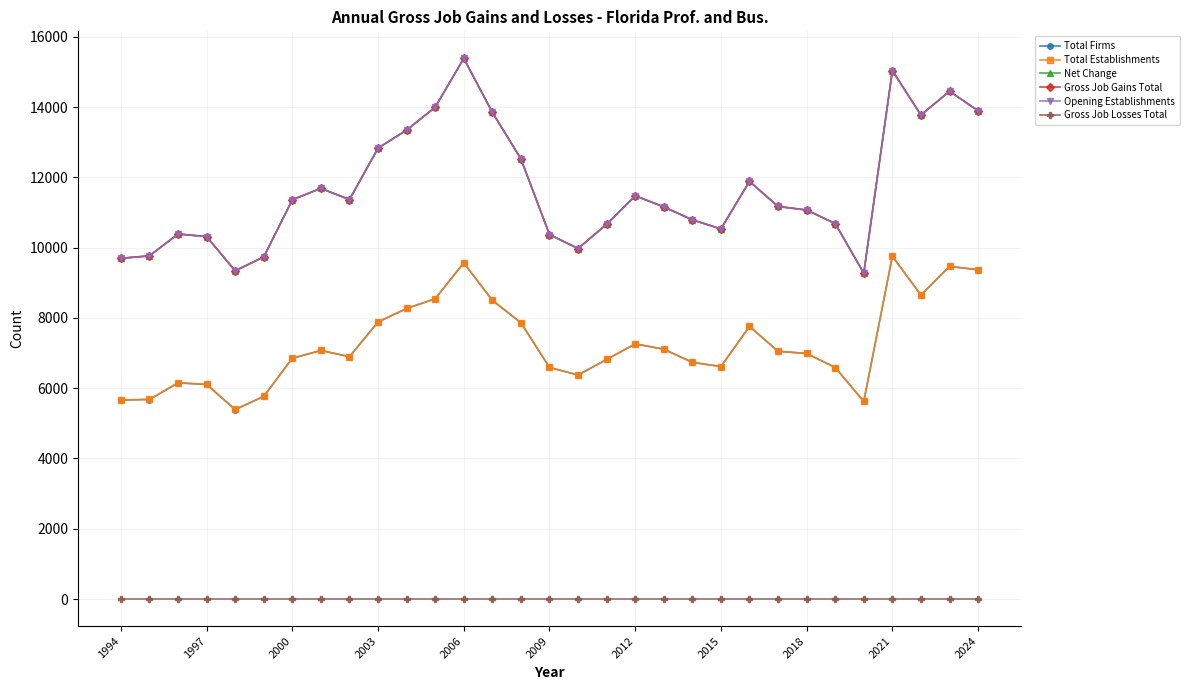

What is the label of the 1st point from the left?

1994